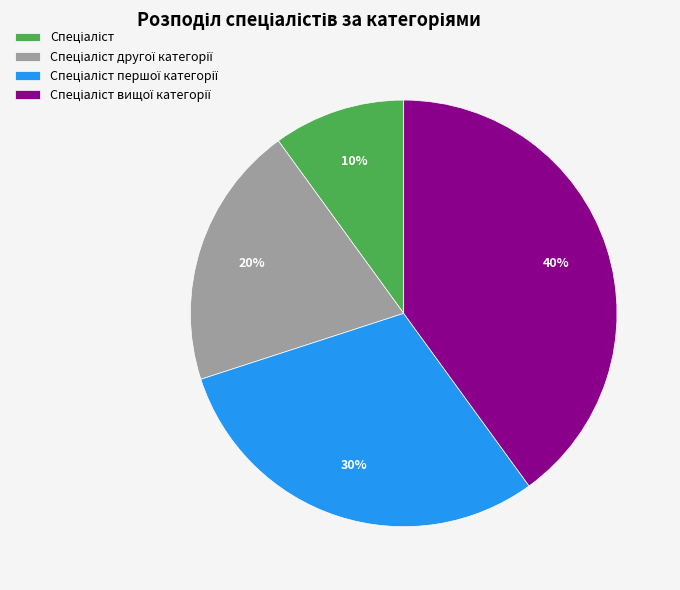

To the nearest percent, what is the difference between the largest and smallest slice percentages?

30%